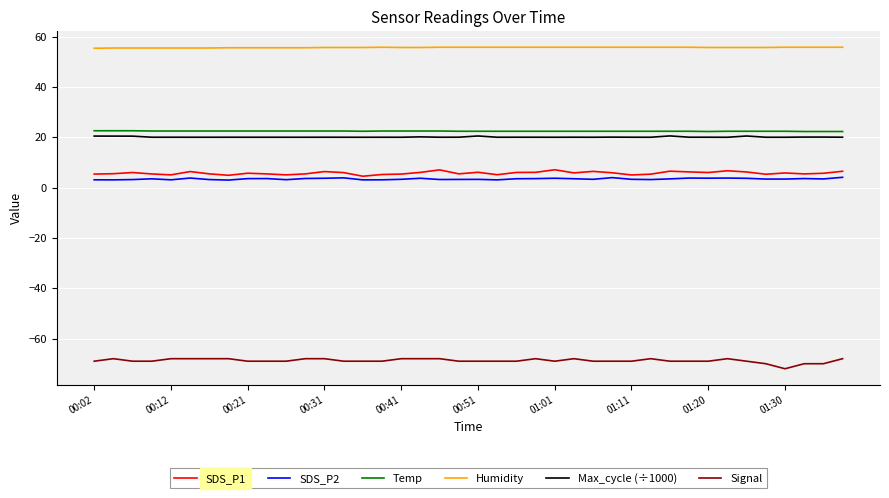

What is the lowest value of the Humidity series?

55.4